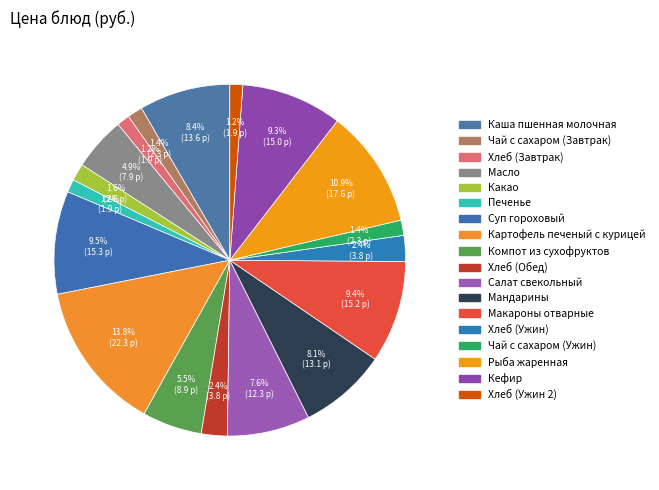

To the nearest percent, what portion does Хлеб (Ужин 2) represent?

1%